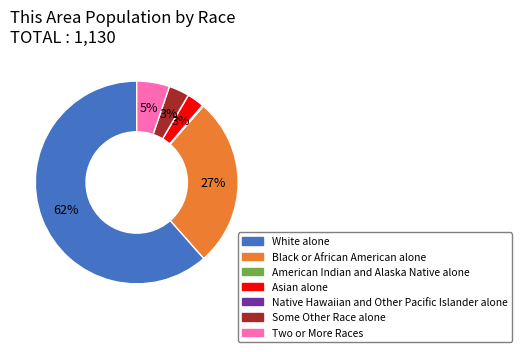

To the nearest percent, what is the difference between the largest and smallest slice percentages?

62%